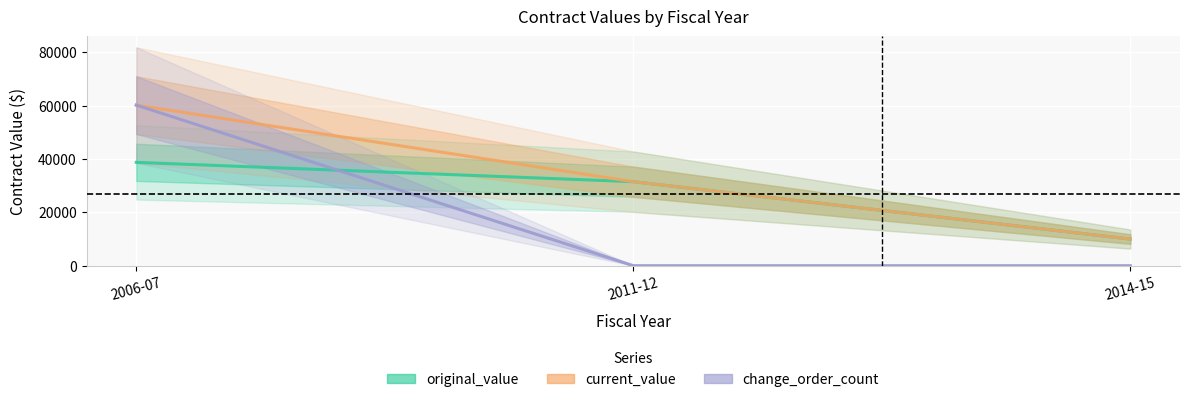

What is the value of the original_value point at the 1st from the left?

38711.0